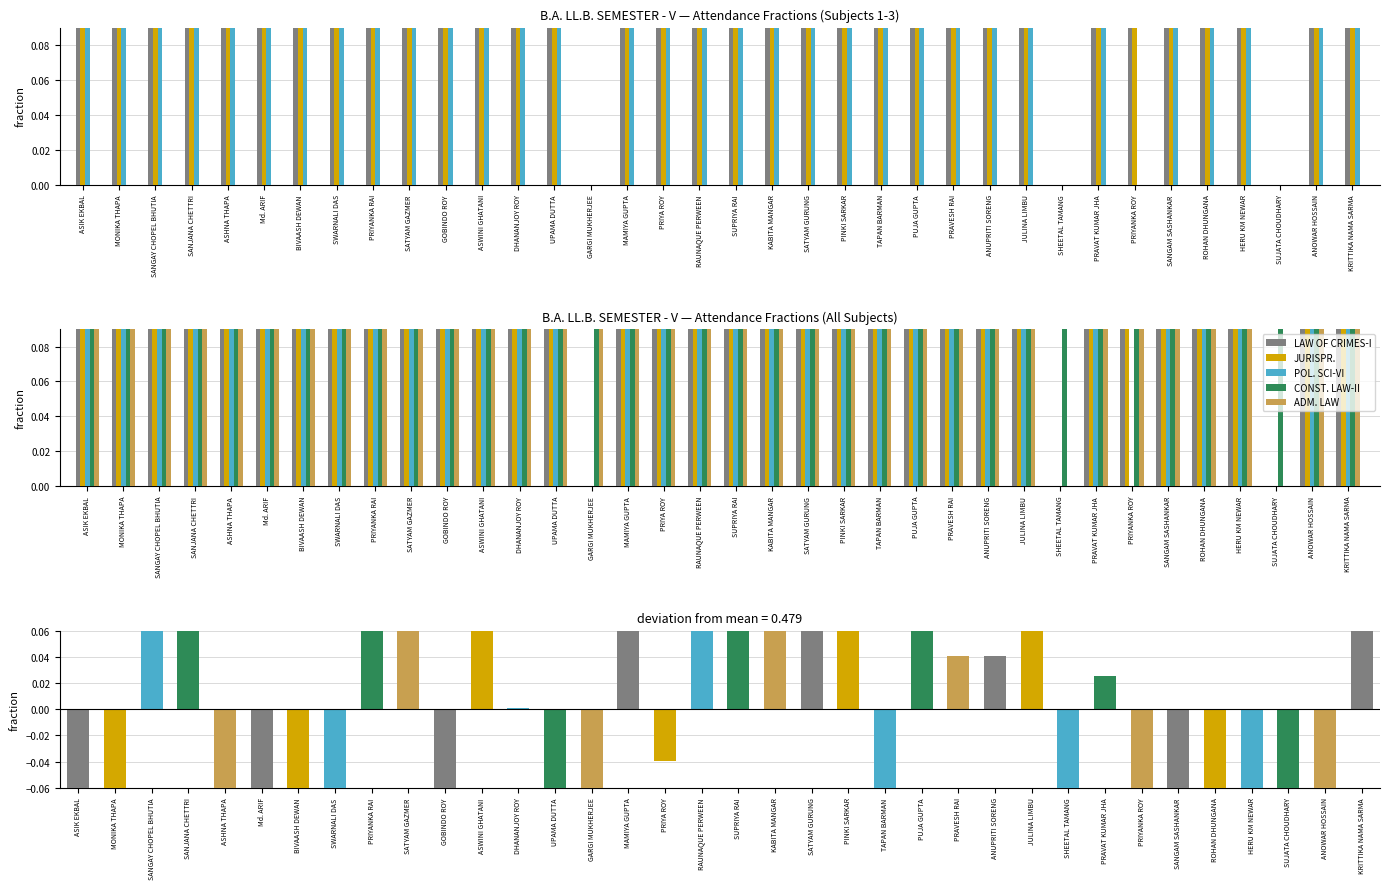

At which category is the sum across all series the highest?

KABITA MANGAR